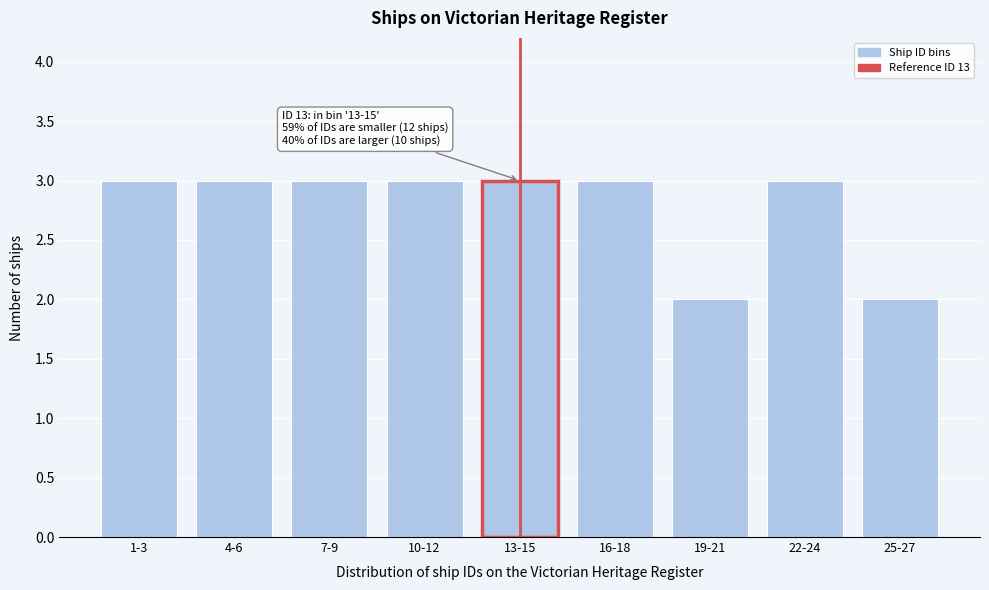

Reading left to right, what are all the values shown in this chart?

3	3	3	3	3	3	2	3	2